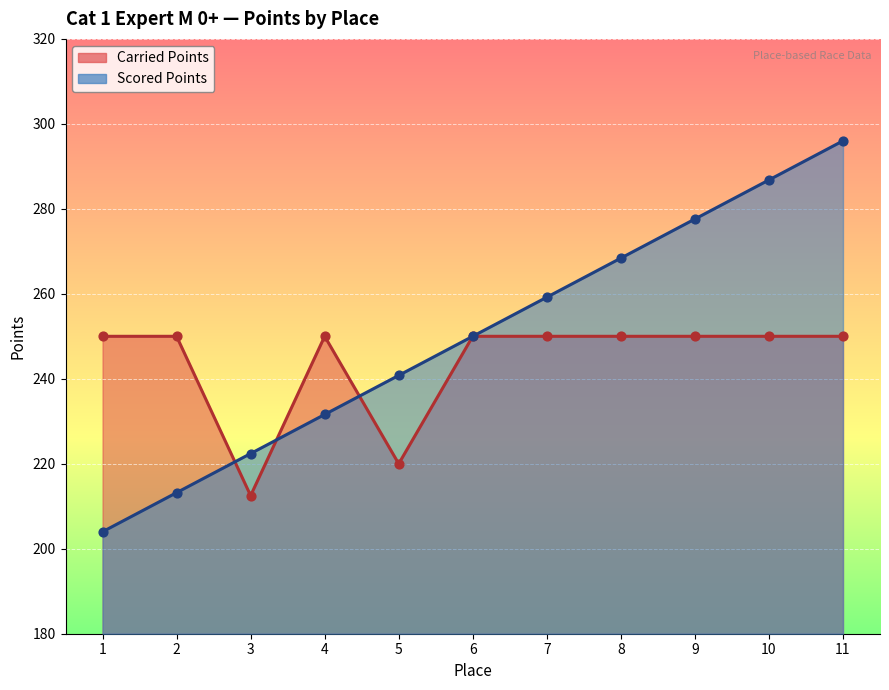

At which category is the sum across all series the highest?

11